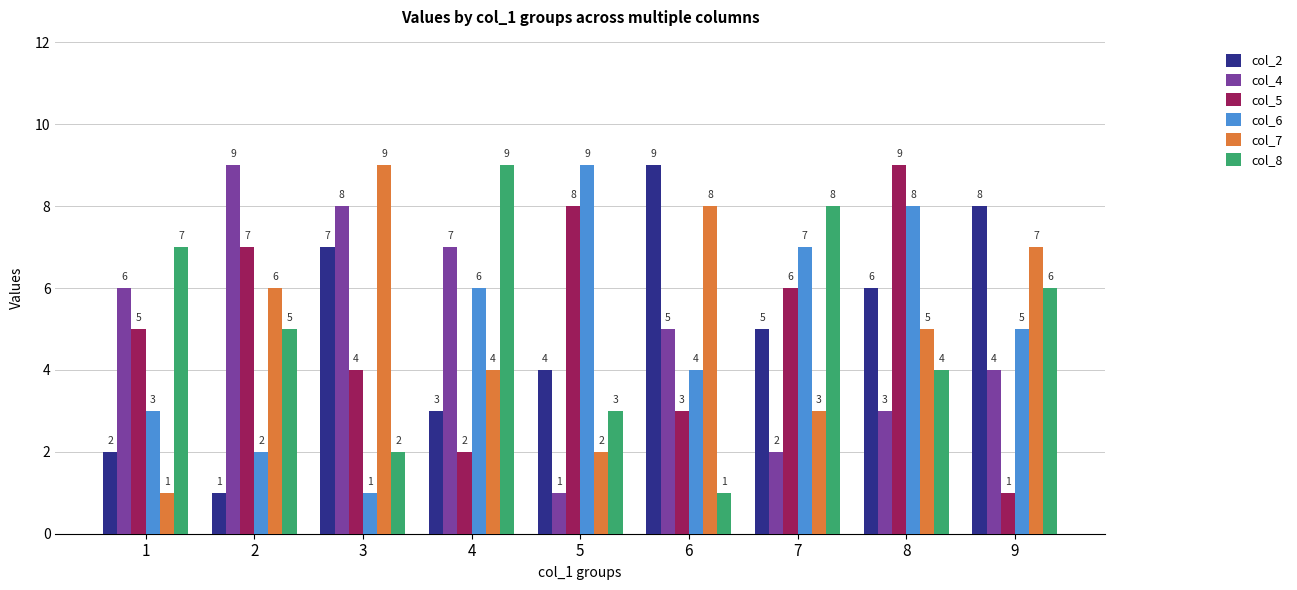

How many groups of bars are there?

9